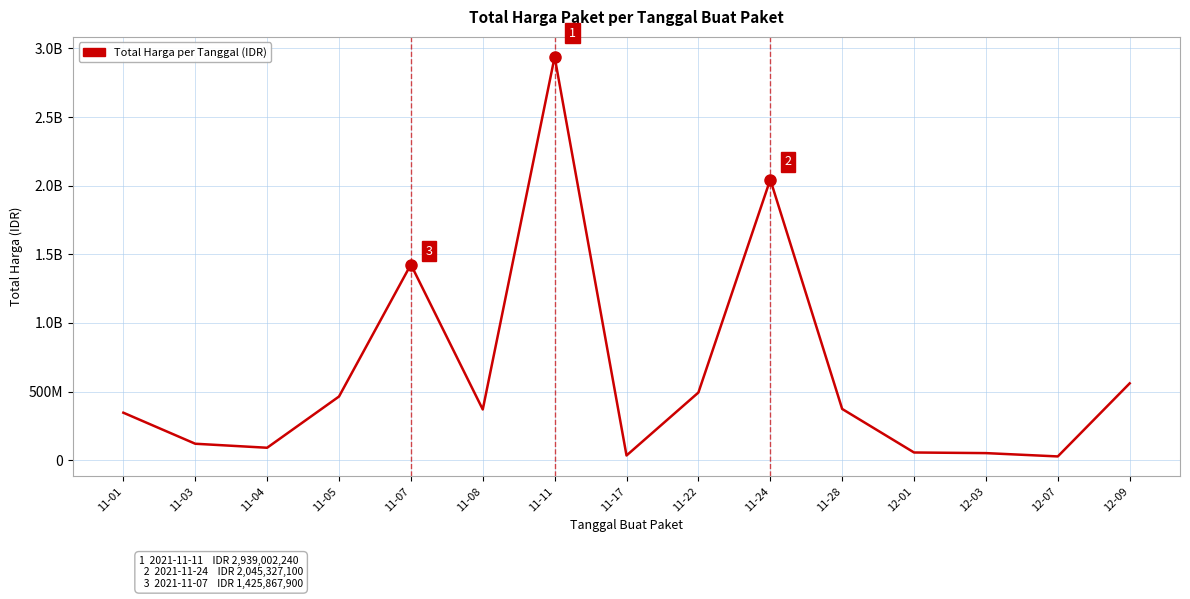

What is the difference between the maximum and minimum values?

2911590240